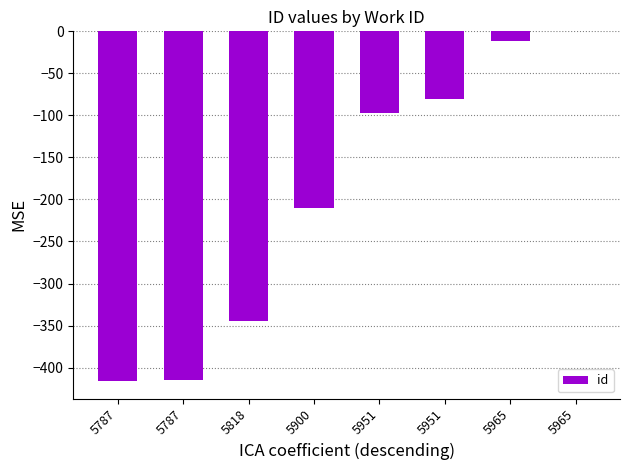

How many data points are above -97?

3